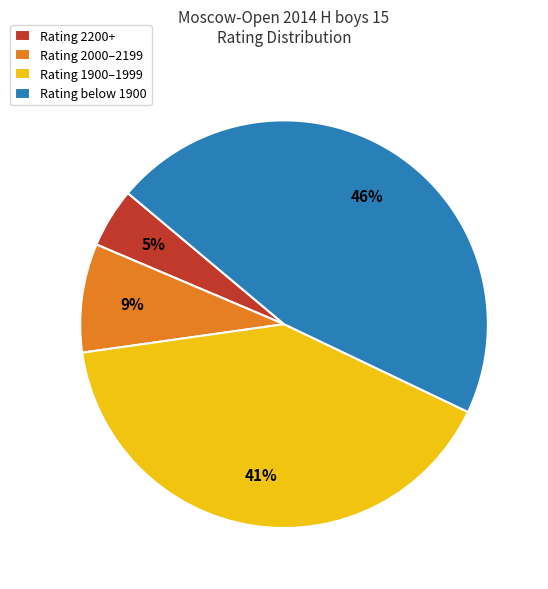

Combined, do Rating 2000–2199 and Rating 2200+ account for over 50%?

No